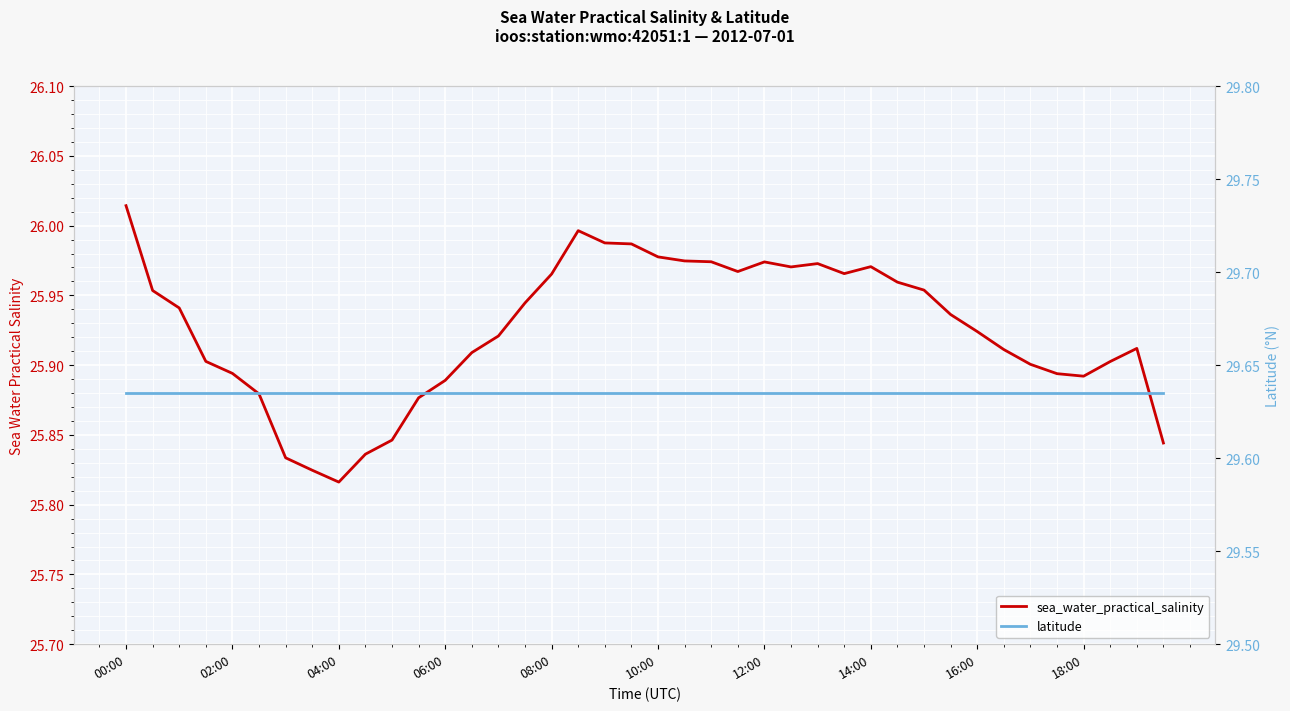

Is the value of latitude at 30 greater than the value of sea_water_practical_salinity at 04:00?

Yes